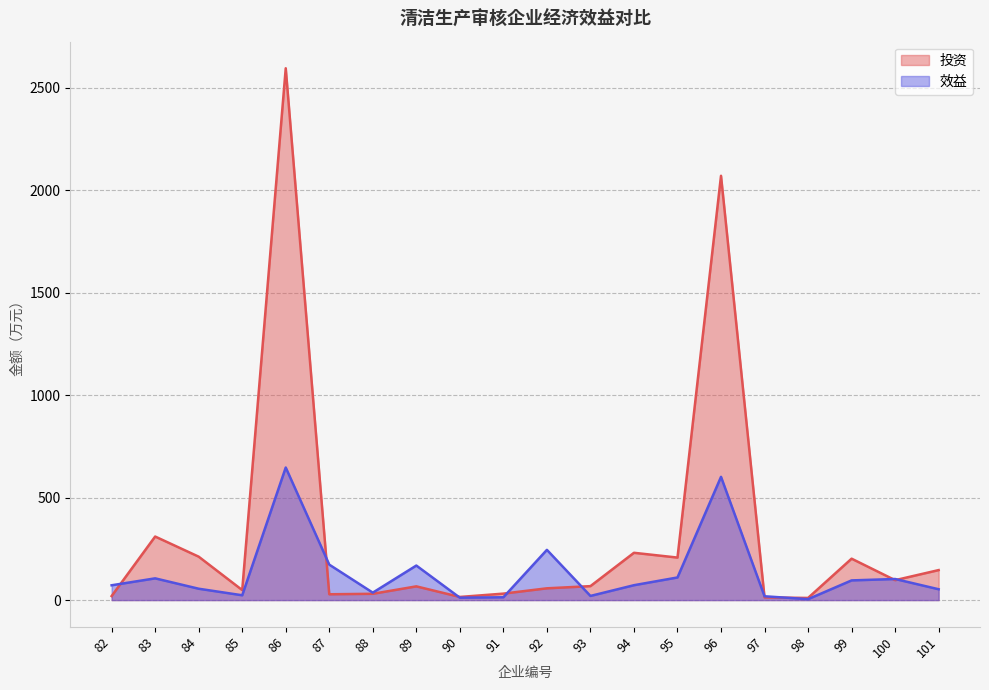

What is the greatest value displayed?

2595.4